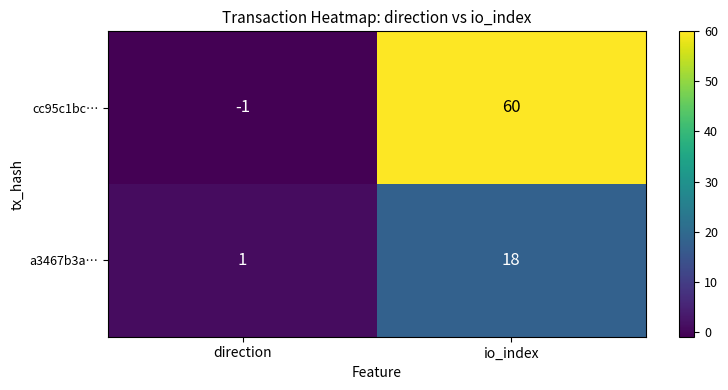

Which series has the largest total across all categories?

cc95c1bc…